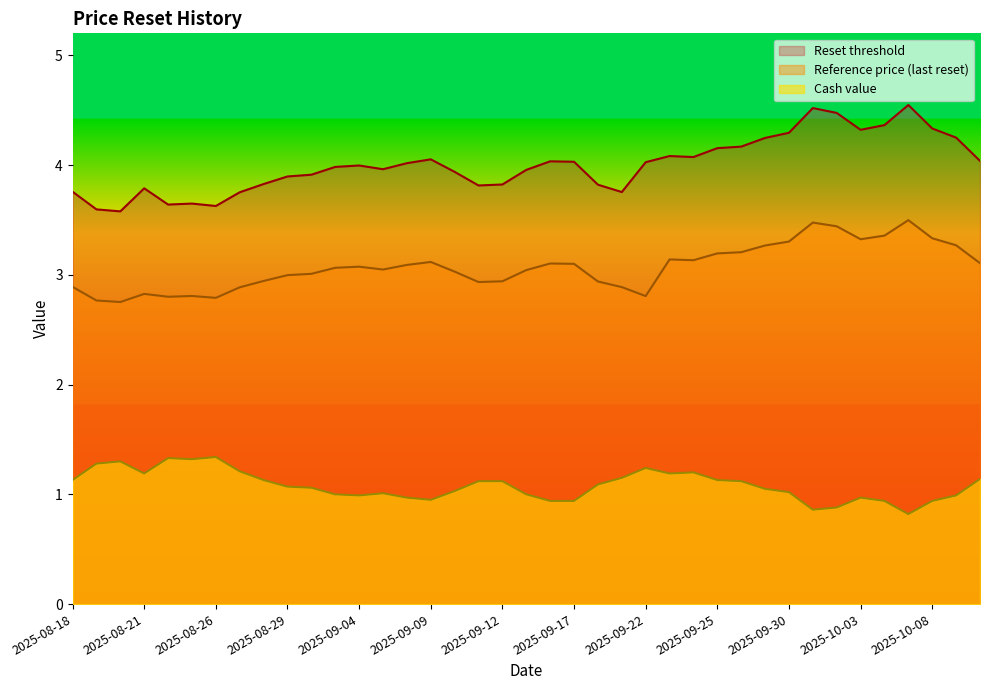

The Reset threshold series shows 4.3 at 2025-10-03. True or false?

True